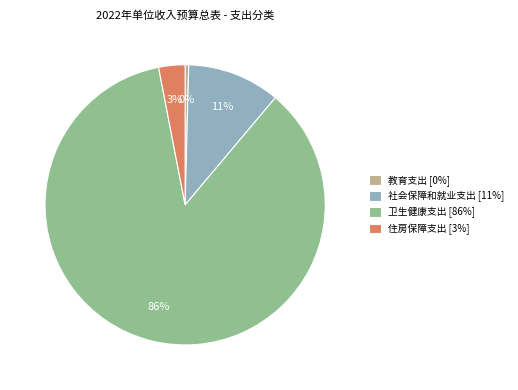

To the nearest percent, what is the average slice percentage?

25%